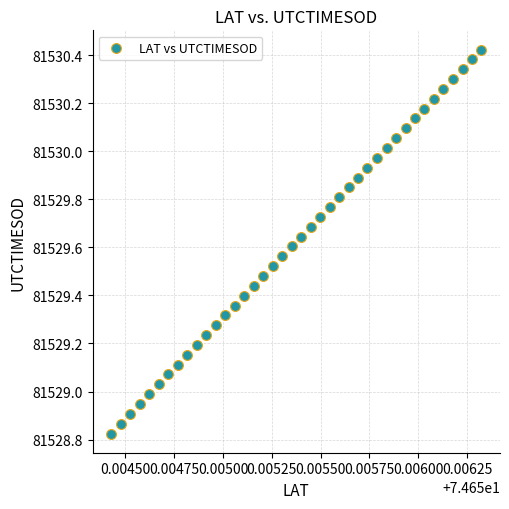

What is the range of Y values (max minus min)?

1.6